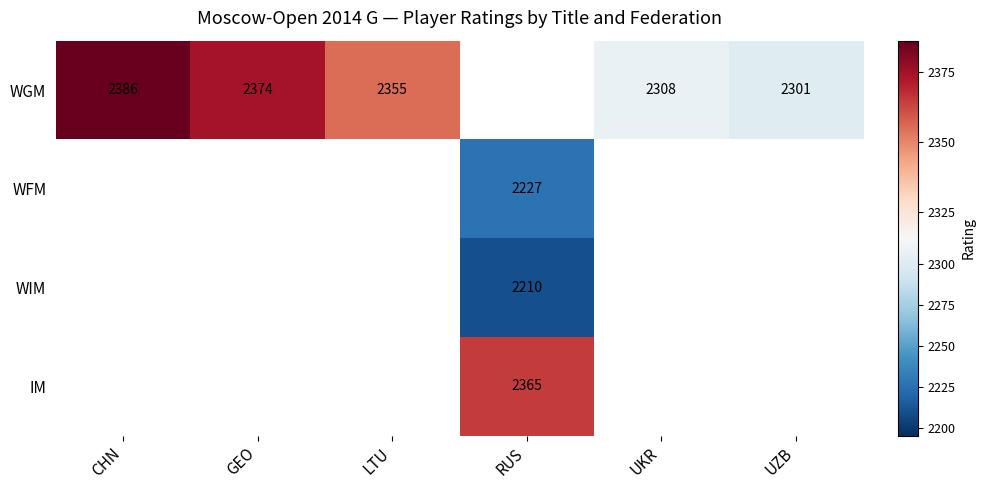

Between UKR and RUS, which is larger?

RUS